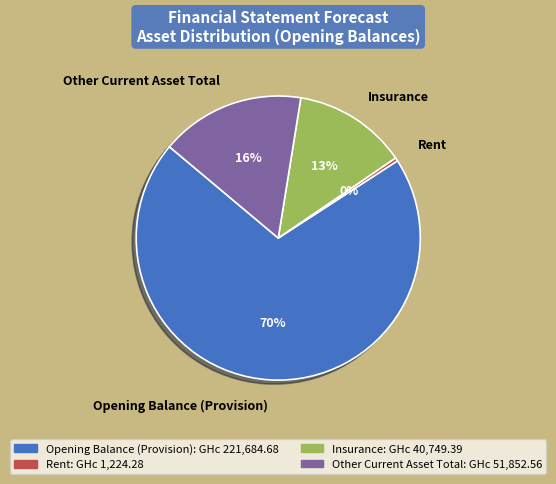

Which category accounts for the majority?

Opening Balance (Provision)